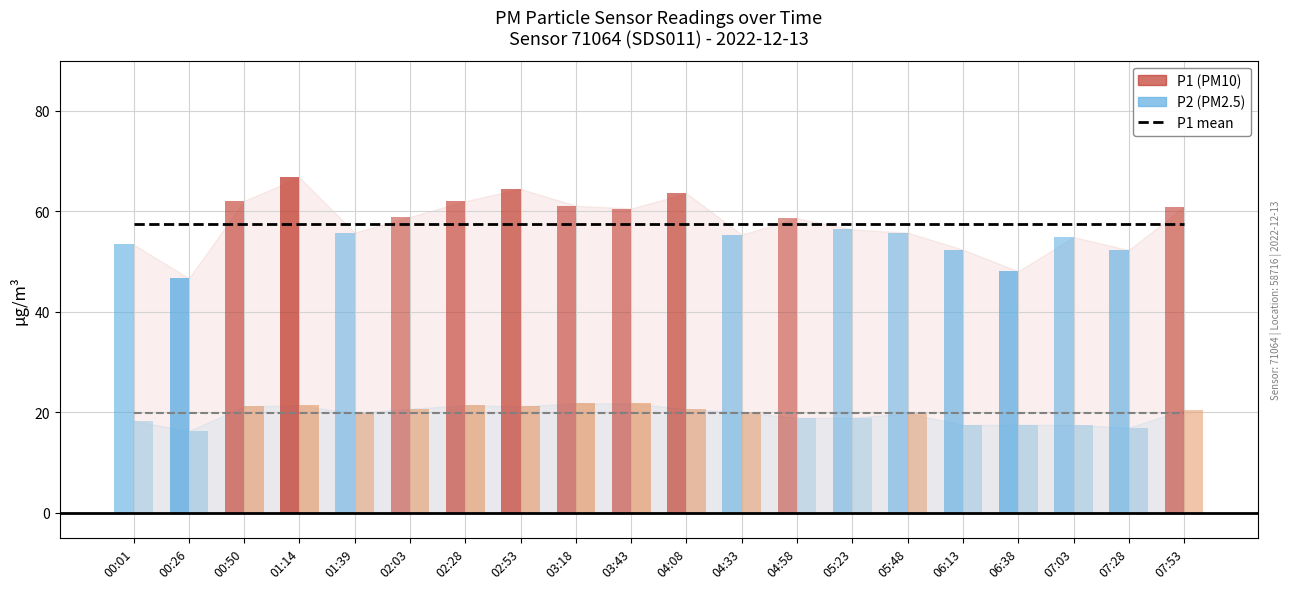

At how many categories does at least one series exceed 39?

20